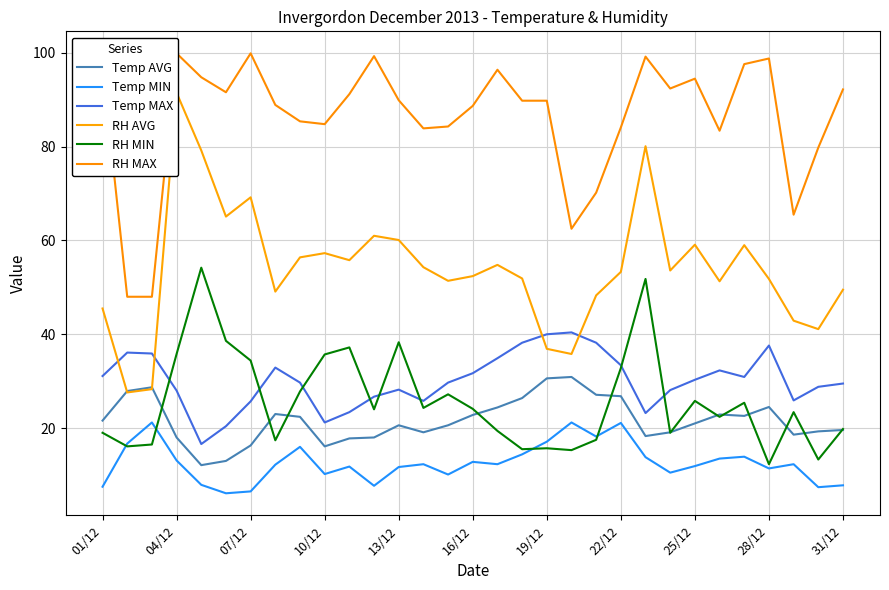

Does the chart have visible grid lines?

Yes